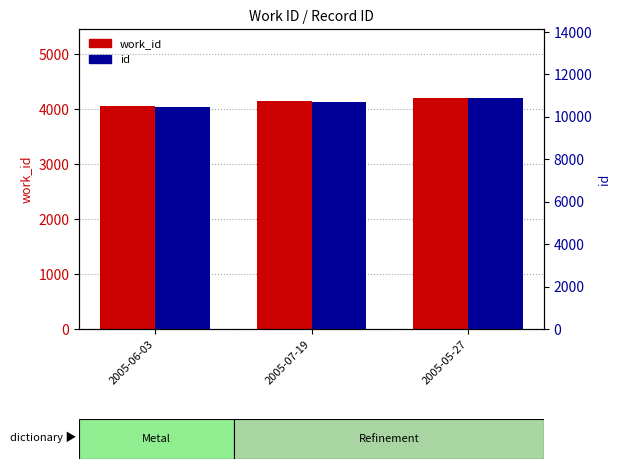

What position from the left is 2005-06-03?

1